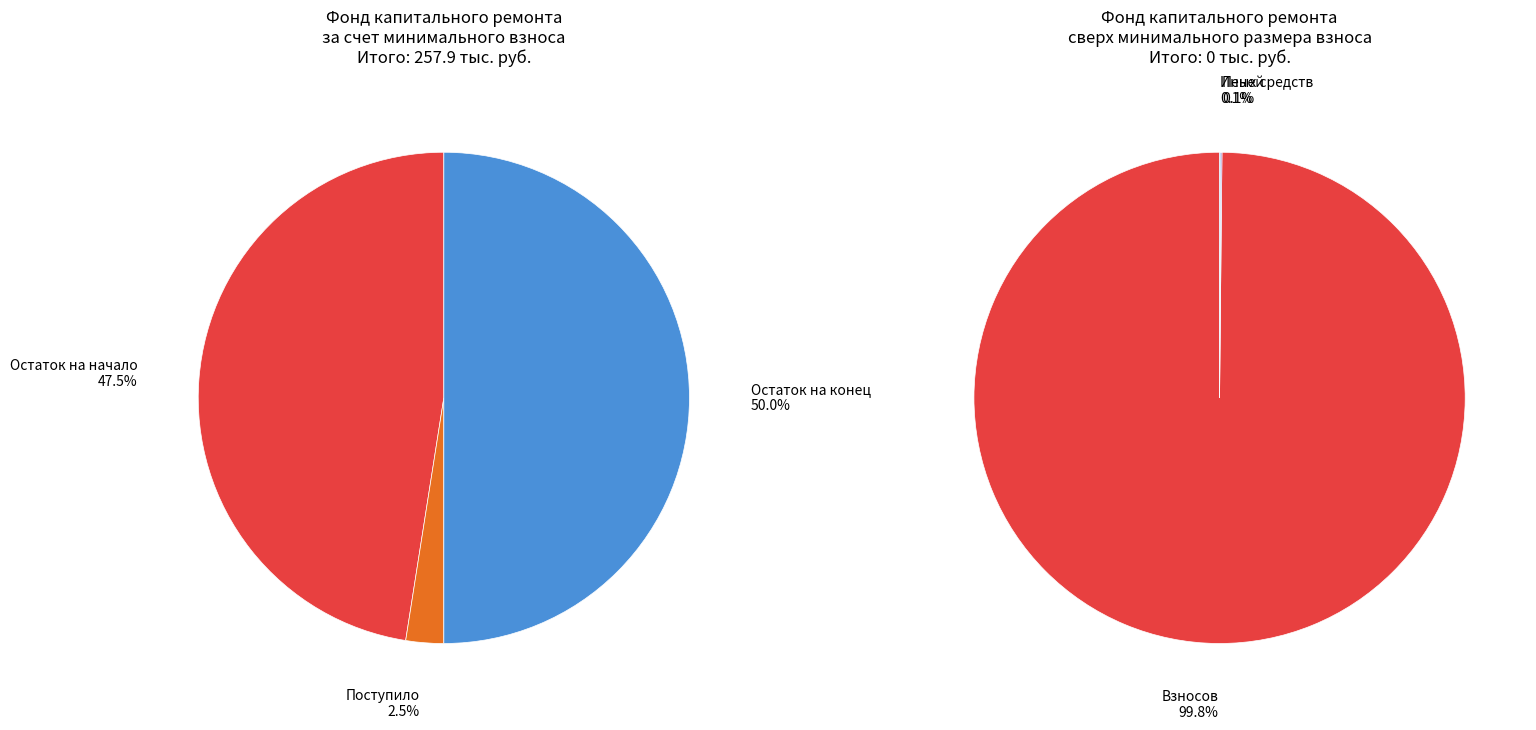

To the nearest percent, what percentage of the pie is Поступило в отчетном периоде?

2%